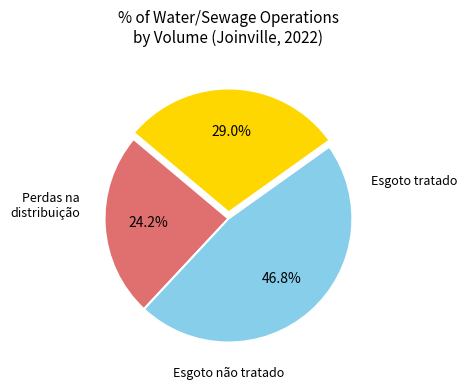

Is there a majority slice in this chart?

No